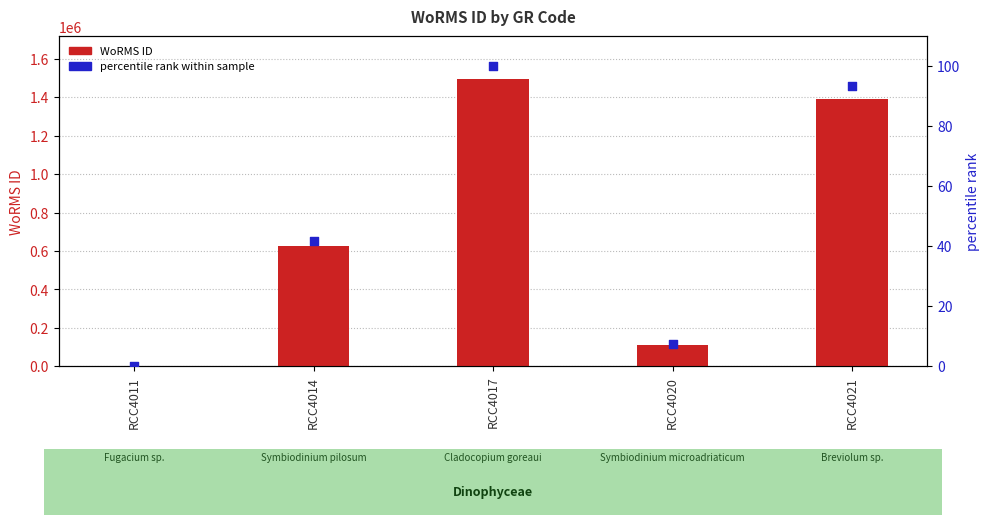

Which series has the largest total across all categories?

WoRMS ID